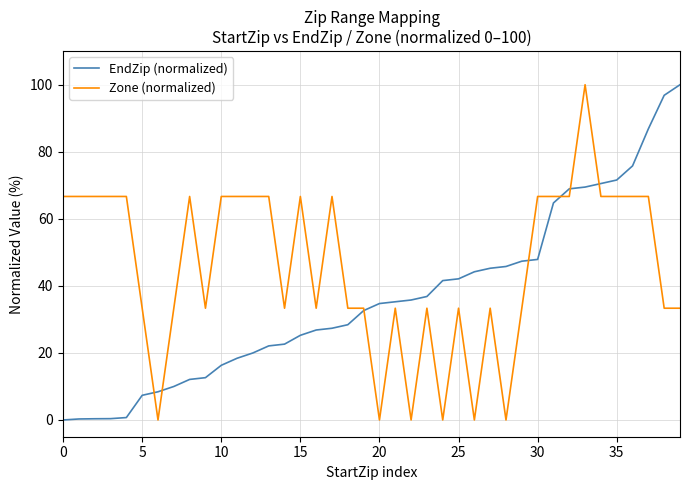

What is the maximum value shown in the chart?

100.0